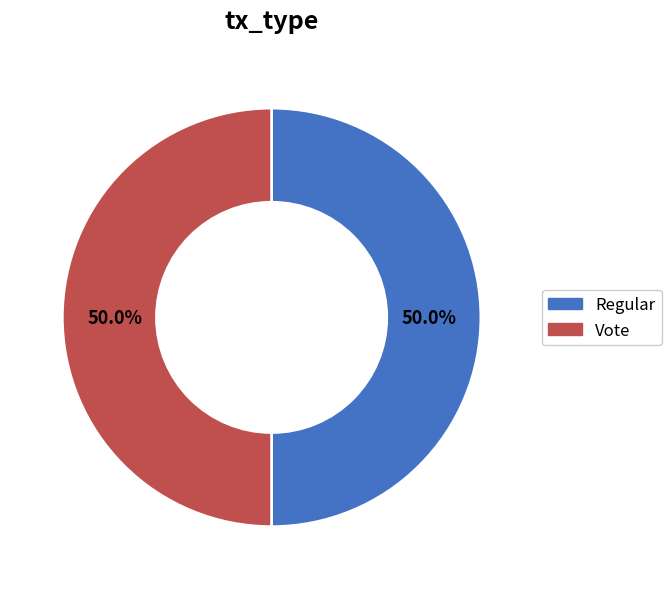

Combined, what portion of the pie is Regular and Vote?

100.0%